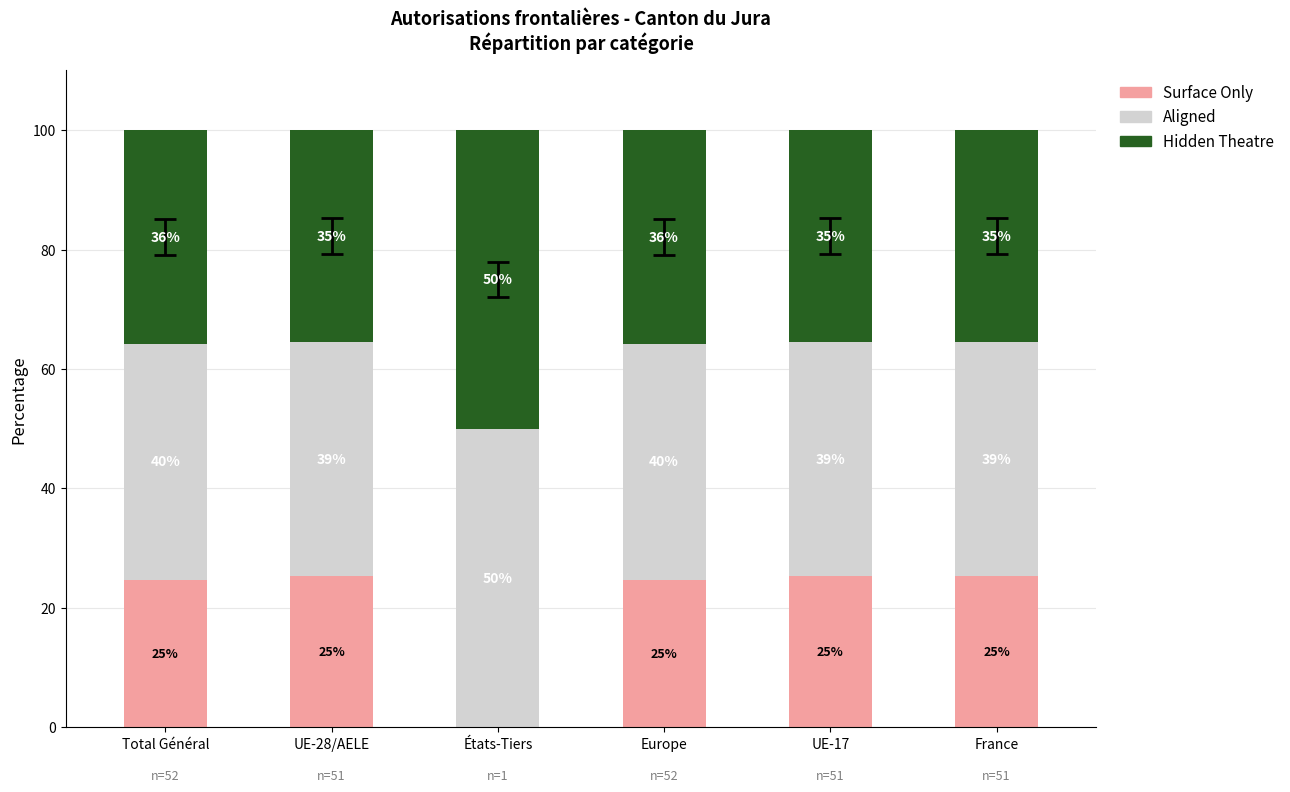

List the series in order of their peak value, highest first.

Aligned, Hidden Theatre, Surface Only